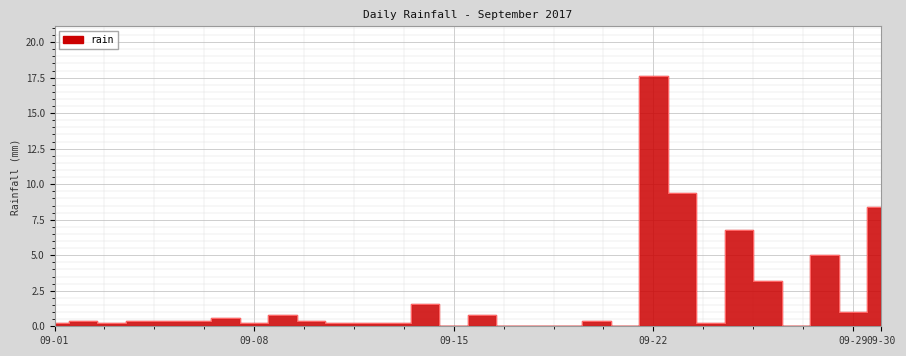

True or false: there are more than 2 points higher than both neighbors.

True